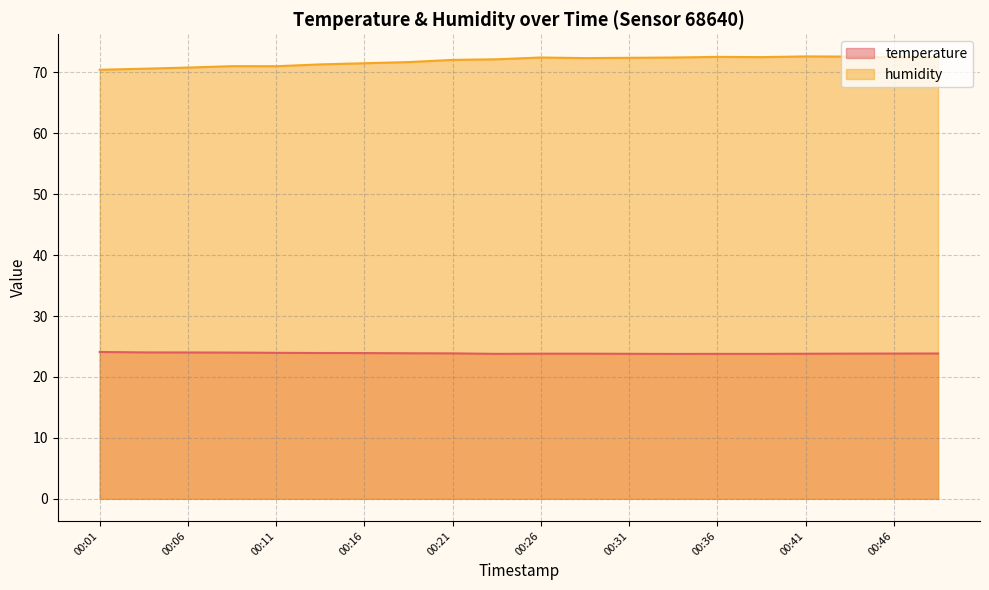

Does the chart display data point markers on the line(s)?

No